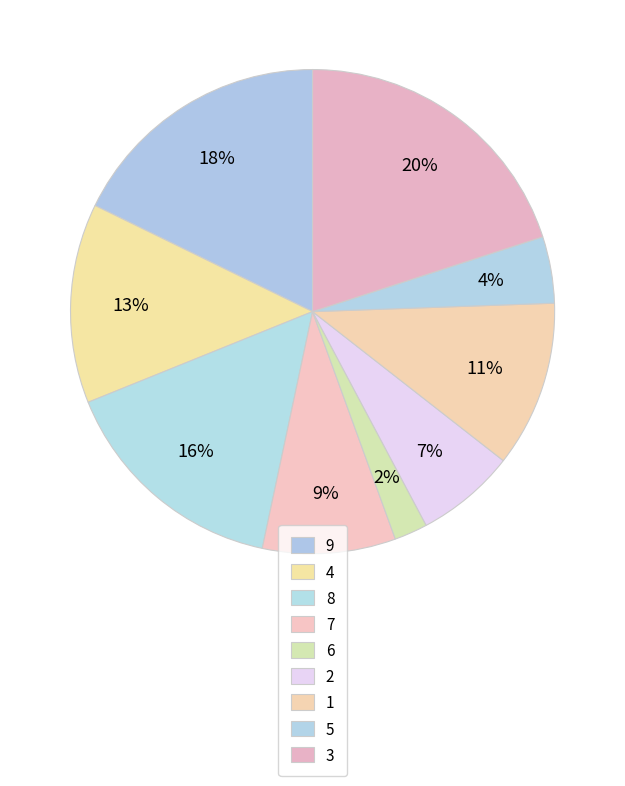

Count the number of slices in the pie.

9